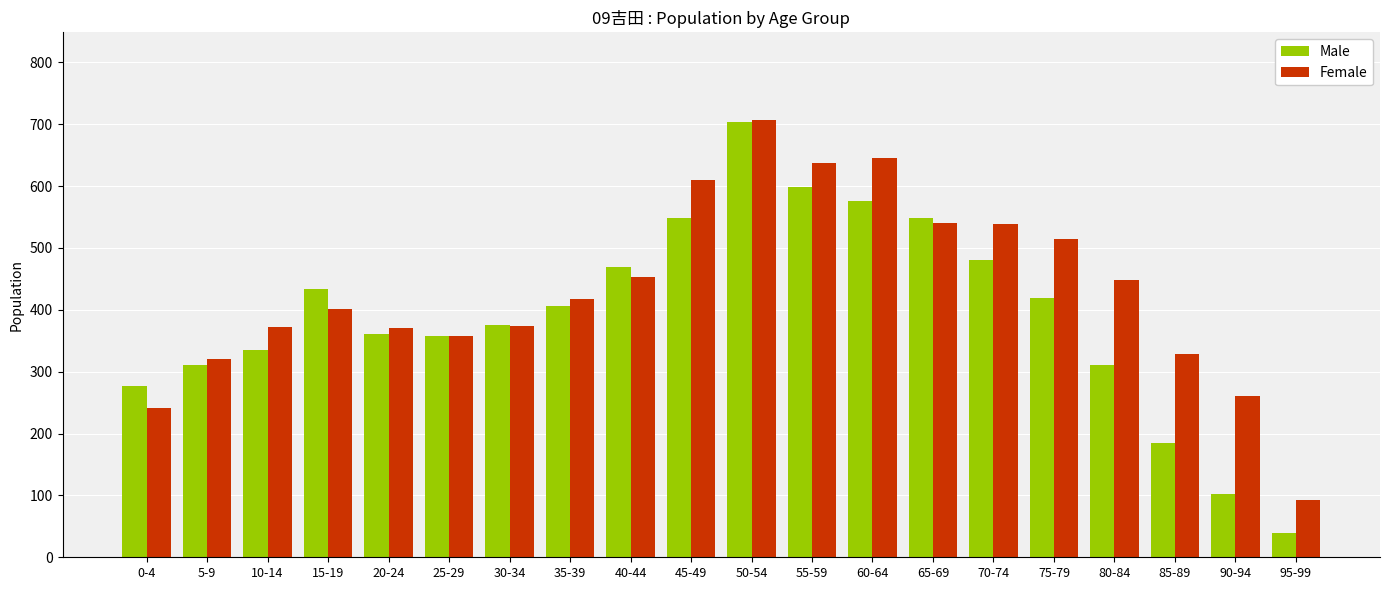

What is the minimum value for Female?

93